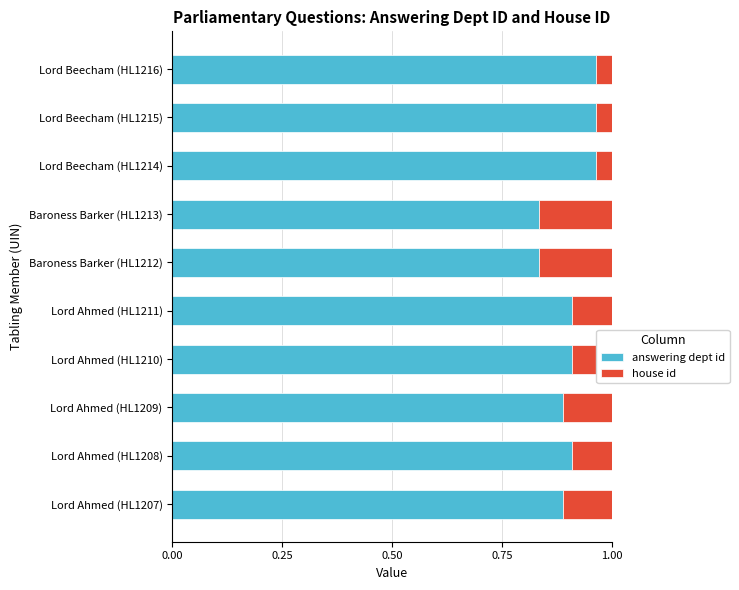

How many answering dept id values are between 0 and 1?

10